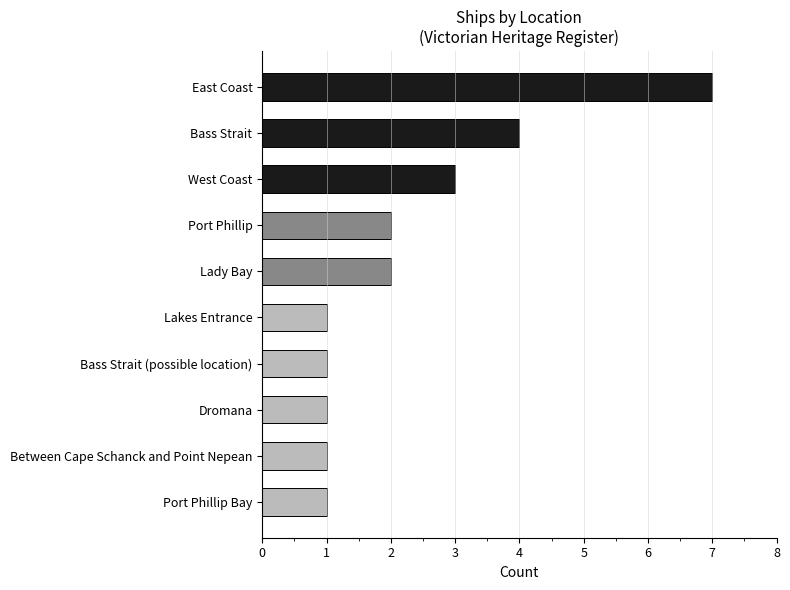

What is the difference between the second highest and second lowest values?

3